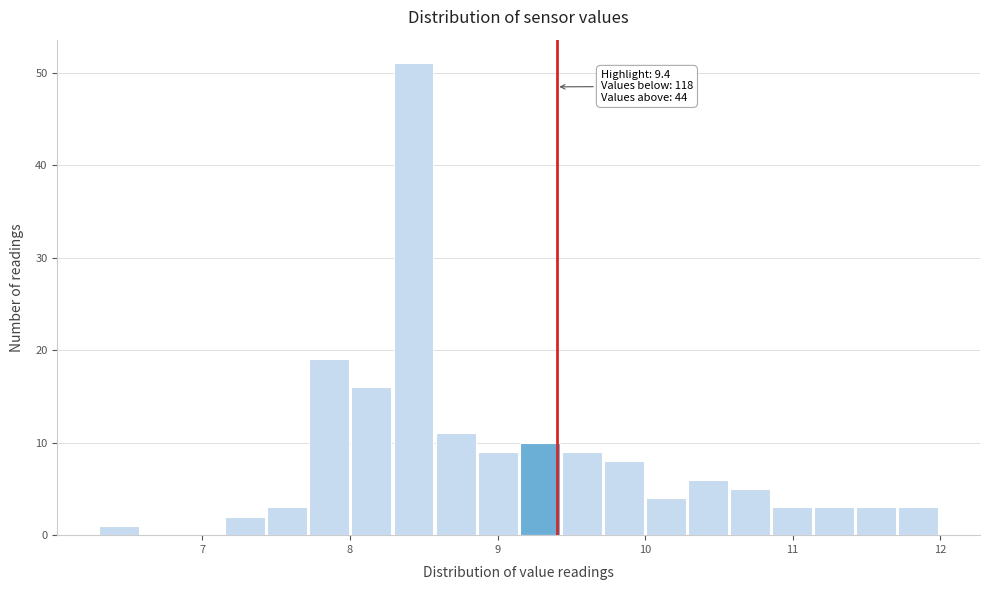

Read against the x-axis, roughly where is the centre of the tallest bar?

8.4